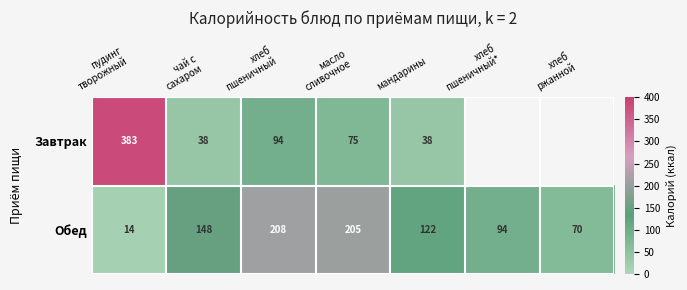

How many data points in Обед are less than 122?

3